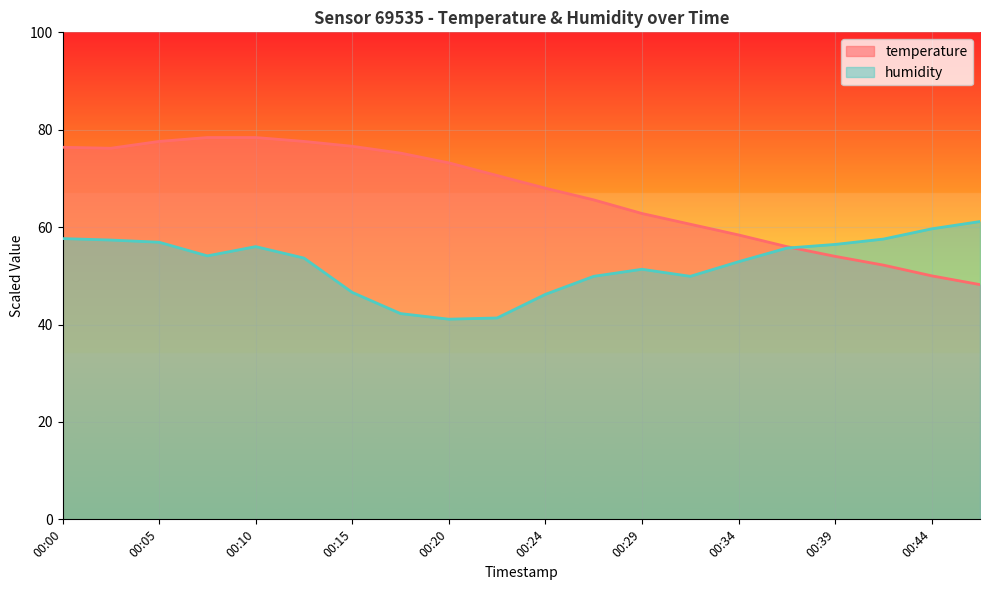

What is the sum of the humidity values at 00:03 and 00:32?

107.2